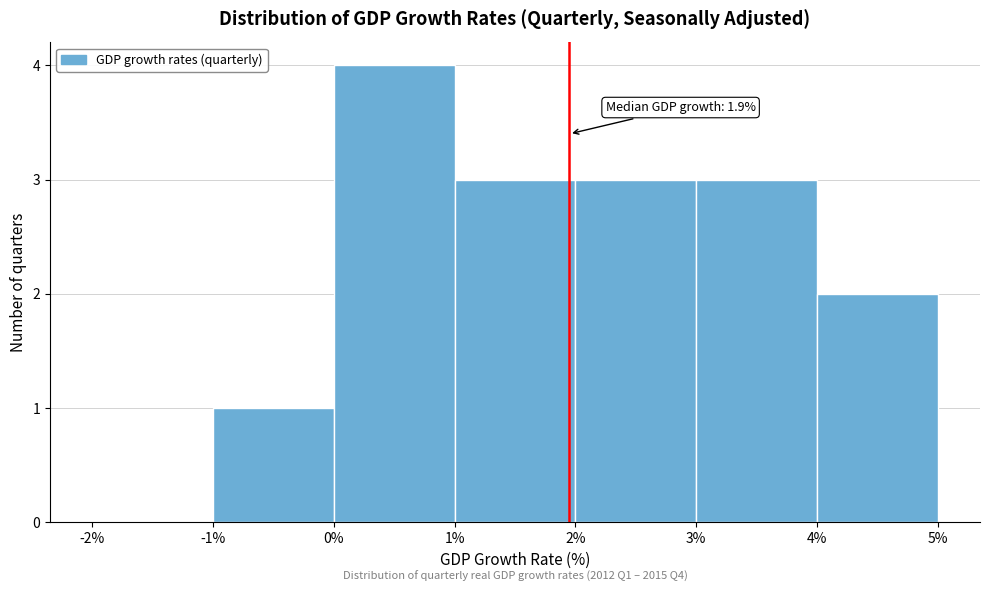

Over which range of the x-axis is the bar tallest?

0% to 1%